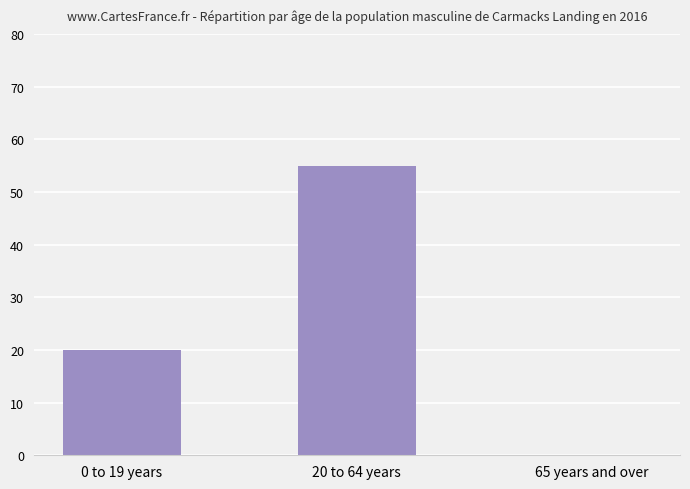

What is the sum of all values?

75